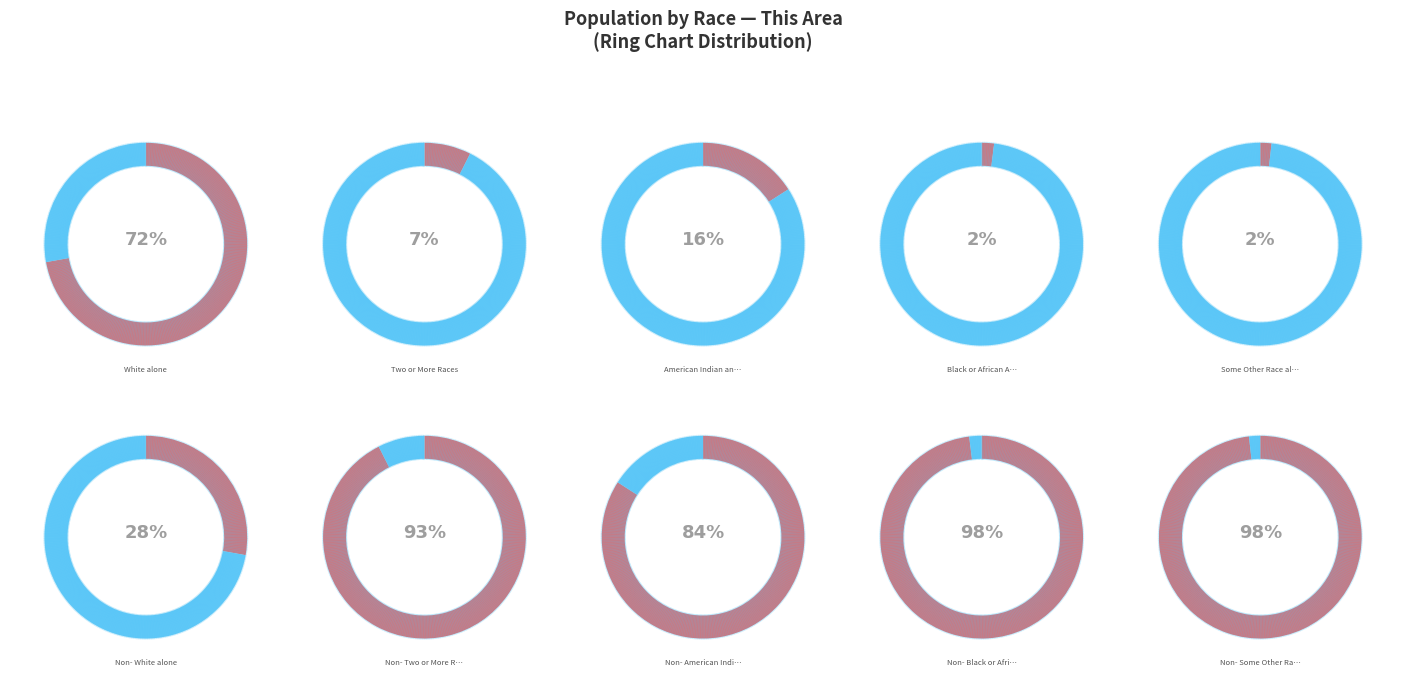

What is the majority slice?

White alone